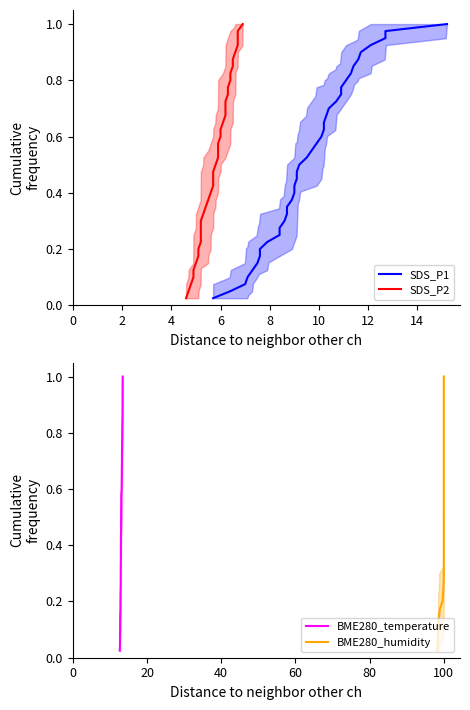

What is the average value of the SDS_P1 series?

0.5